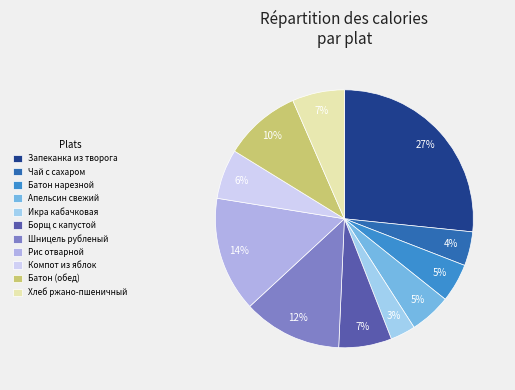

How many slices are in this pie chart?

11